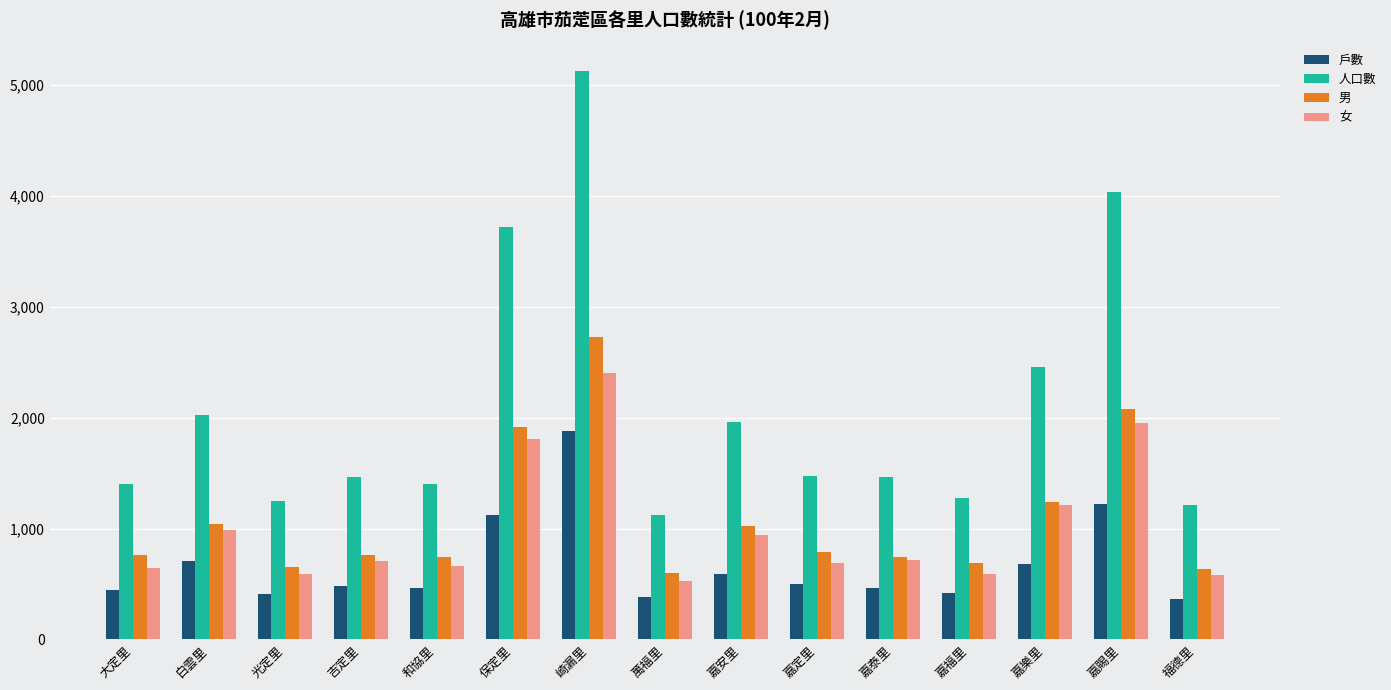

At how many categories does at least one series exceed 804?

15